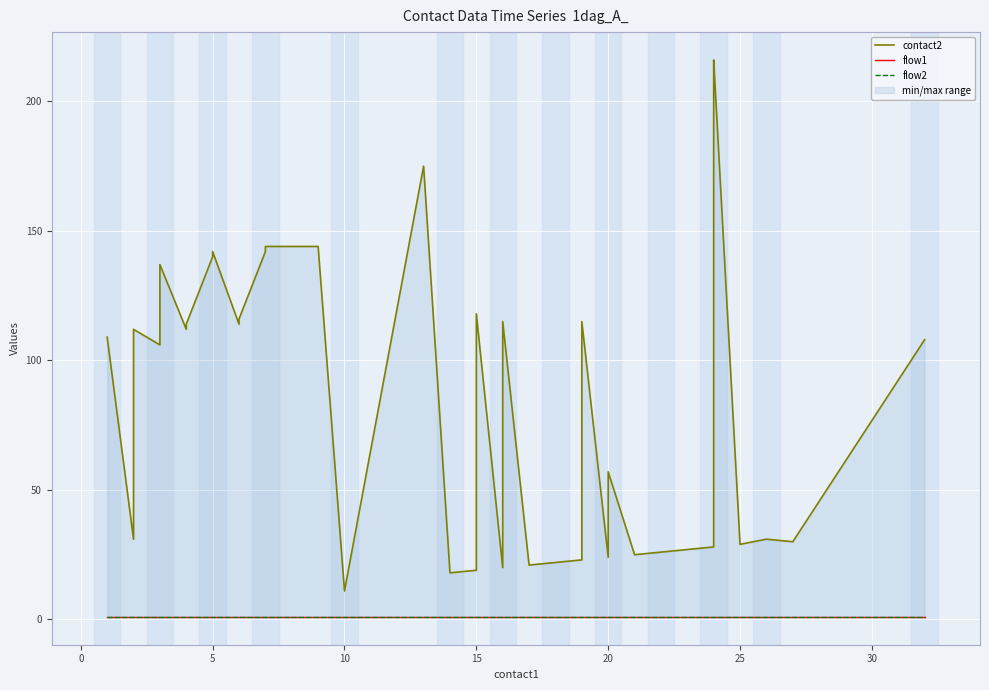

What is the sum of all flow1 values?

40